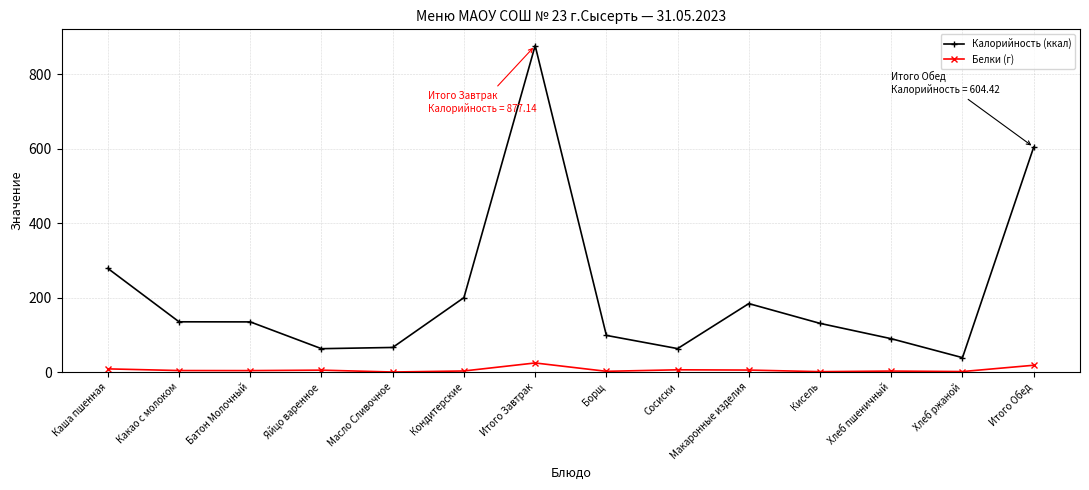

What is the label of the 7th point from the right?

Борщ